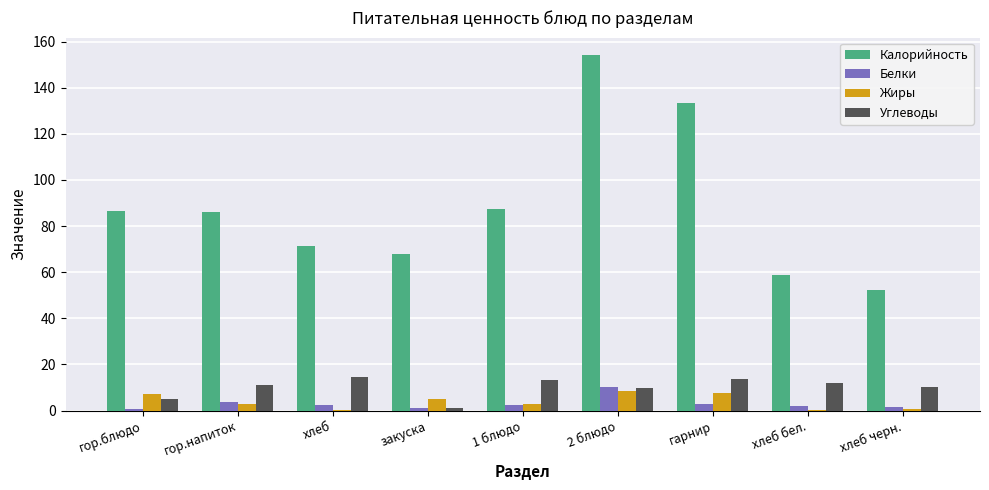

Are the bars grouped side by side (vs. stacked)?

Yes